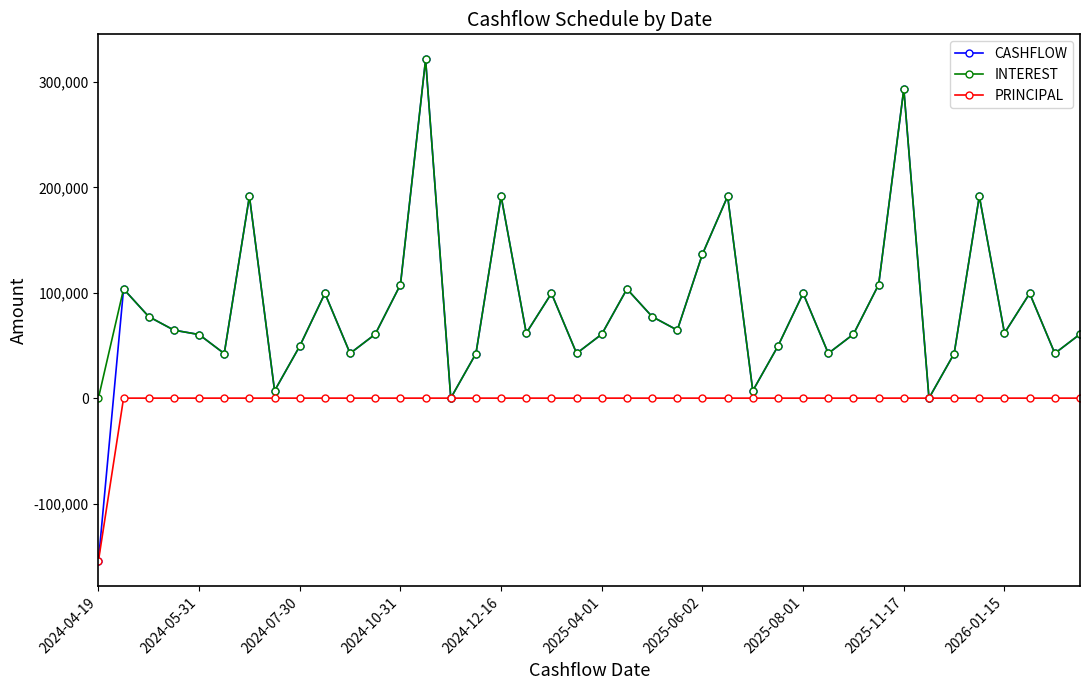

What is the maximum value for INTEREST?

321317.8